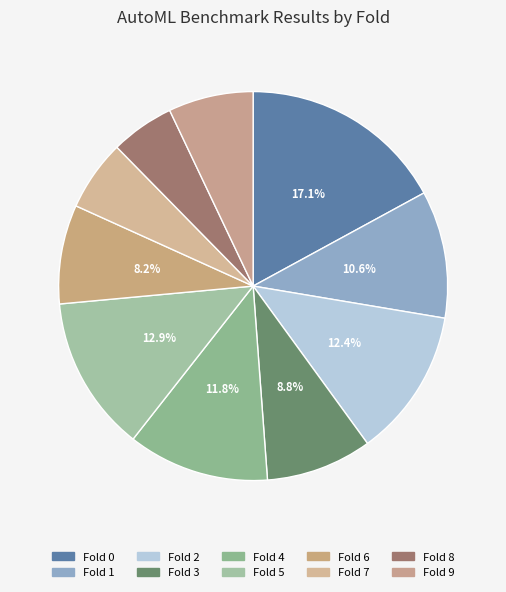

To the nearest percent, what is the average slice percentage?

10%